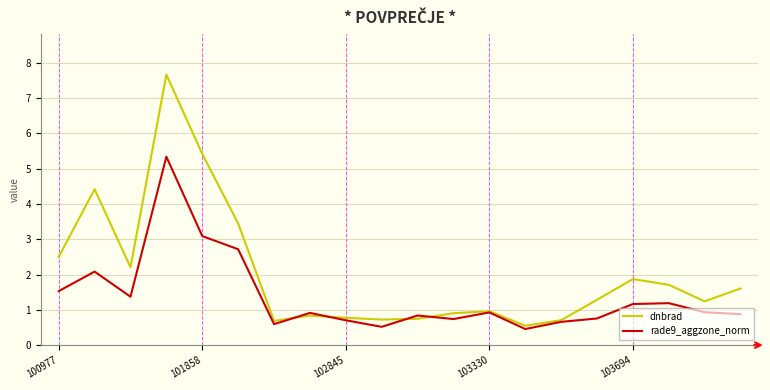

What is the minimum value shown in the chart?

0.5